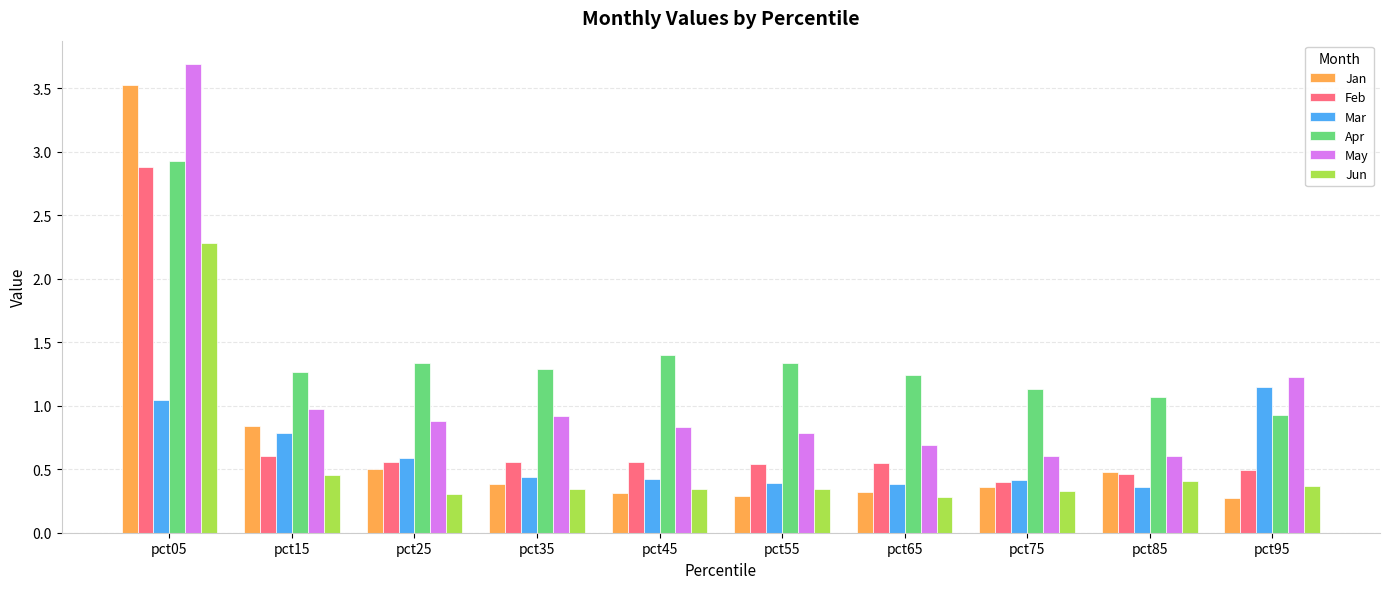

Which series has the largest range (max minus min)?

Jan